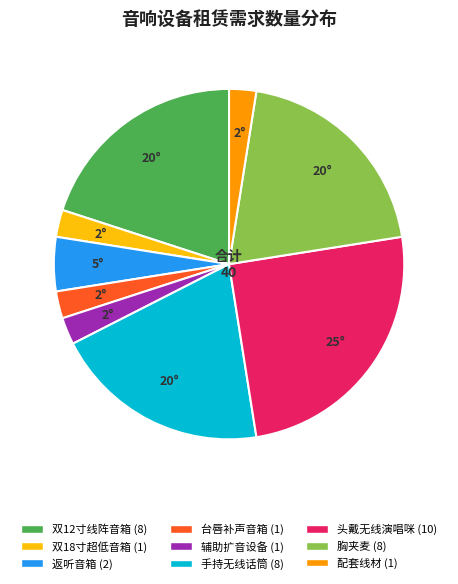

Is there any slice that represents more than half of the pie?

No